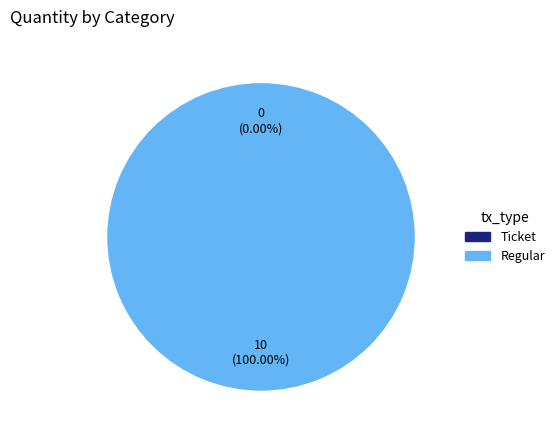

To the nearest percent, what portion does Regular represent?

100%